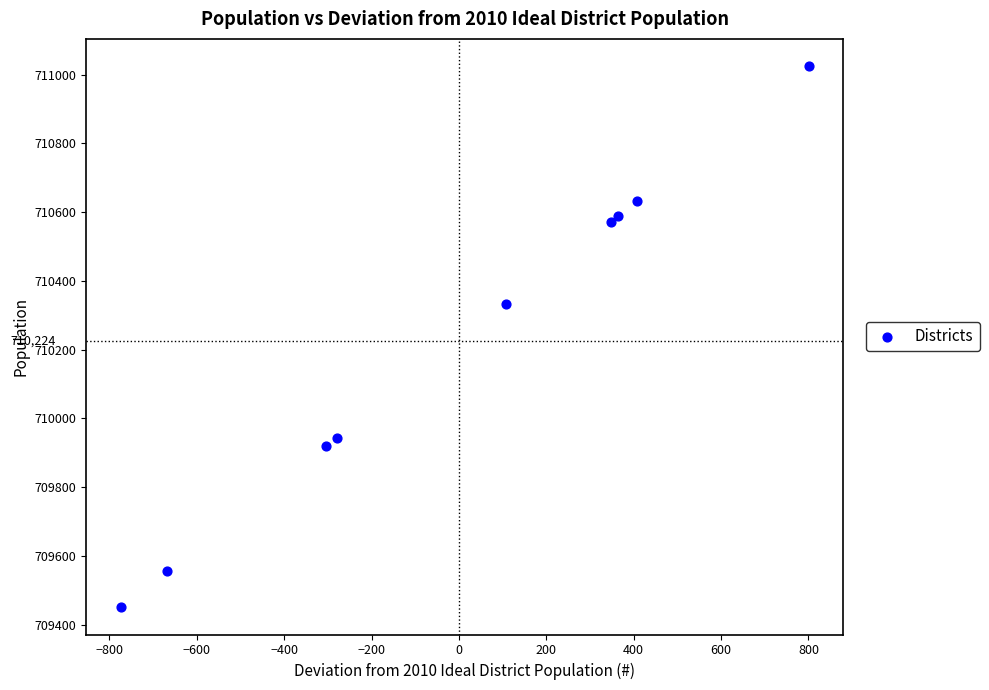

What Y value in the scatter plot is closest to 710237?

710332